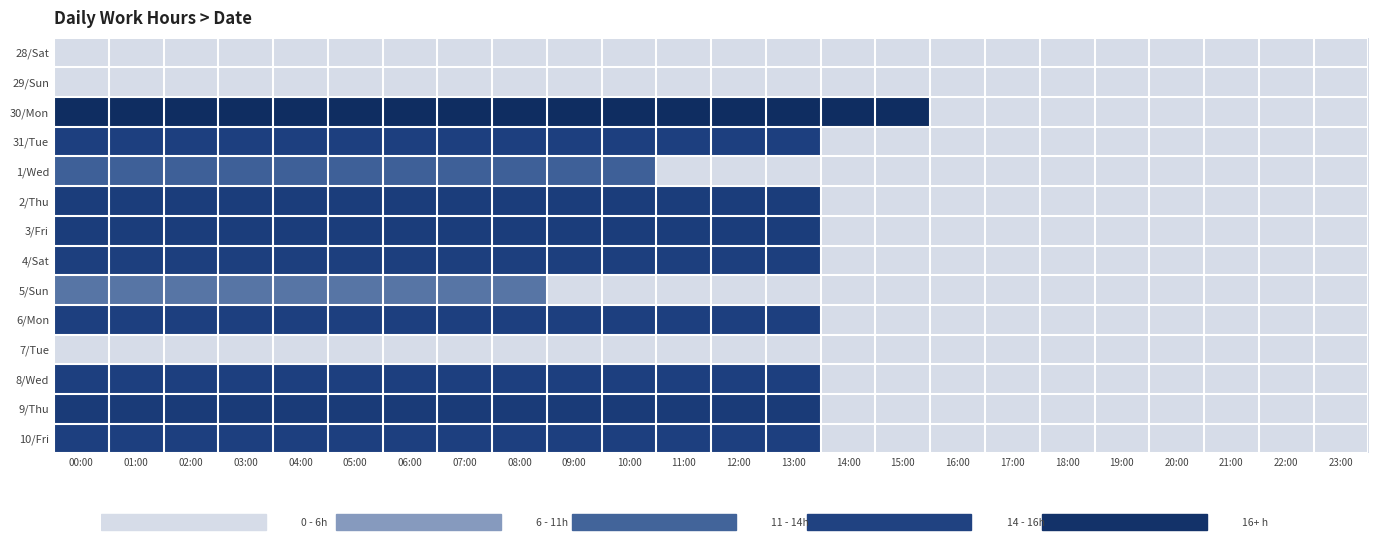

Reading left to right, list all the values displayed in this chart.

28/Sat: 00:00=0.0	01:00=0.0	02:00=0.0	03:00=0.0	04:00=0.0	05:00=0.0	06:00=0.0	07:00=0.0	08:00=0.0	09:00=0.0	10:00=0.0	11:00=0.0	12:00=0.0	13:00=0.0	14:00=0.0	15:00=0.0	16:00=0.0	17:00=0.0	18:00=0.0	19:00=0.0	20:00=0.0	21:00=0.0	22:00=0.0	23:00=0.0
29/Sun: 00:00=0.0	01:00=0.0	02:00=0.0	03:00=0.0	04:00=0.0	05:00=0.0	06:00=0.0	07:00=0.0	08:00=0.0	09:00=0.0	10:00=0.0	11:00=0.0	12:00=0.0	13:00=0.0	14:00=0.0	15:00=0.0	16:00=0.0	17:00=0.0	18:00=0.0	19:00=0.0	20:00=0.0	21:00=0.0	22:00=0.0	23:00=0.0
30/Mon: 00:00=16.5	01:00=16.5	02:00=16.5	03:00=16.5	04:00=16.5	05:00=16.5	06:00=16.5	07:00=16.5	08:00=16.5	09:00=16.5	10:00=16.5	11:00=16.5	12:00=16.5	13:00=16.5	14:00=16.5	15:00=16.5	16:00=0.0	17:00=0.0	18:00=0.0	19:00=0.0	20:00=0.0	21:00=0.0	22:00=0.0	23:00=0.0
31/Tue: 00:00=14.2	01:00=14.2	02:00=14.2	03:00=14.2	04:00=14.2	05:00=14.2	06:00=14.2	07:00=14.2	08:00=14.2	09:00=14.2	10:00=14.2	11:00=14.2	12:00=14.2	13:00=14.2	14:00=0.0	15:00=0.0	16:00=0.0	17:00=0.0	18:00=0.0	19:00=0.0	20:00=0.0	21:00=0.0	22:00=0.0	23:00=0.0
1/Wed: 00:00=11.2	01:00=11.2	02:00=11.2	03:00=11.2	04:00=11.2	05:00=11.2	06:00=11.2	07:00=11.2	08:00=11.2	09:00=11.2	10:00=11.2	11:00=0.0	12:00=0.0	13:00=0.0	14:00=0.0	15:00=0.0	16:00=0.0	17:00=0.0	18:00=0.0	19:00=0.0	20:00=0.0	21:00=0.0	22:00=0.0	23:00=0.0
2/Thu: 00:00=14.5	01:00=14.5	02:00=14.5	03:00=14.5	04:00=14.5	05:00=14.5	06:00=14.5	07:00=14.5	08:00=14.5	09:00=14.5	10:00=14.5	11:00=14.5	12:00=14.5	13:00=14.5	14:00=0.0	15:00=0.0	16:00=0.0	17:00=0.0	18:00=0.0	19:00=0.0	20:00=0.0	21:00=0.0	22:00=0.0	23:00=0.0
3/Fri: 00:00=14.5	01:00=14.5	02:00=14.5	03:00=14.5	04:00=14.5	05:00=14.5	06:00=14.5	07:00=14.5	08:00=14.5	09:00=14.5	10:00=14.5	11:00=14.5	12:00=14.5	13:00=14.5	14:00=0.0	15:00=0.0	16:00=0.0	17:00=0.0	18:00=0.0	19:00=0.0	20:00=0.0	21:00=0.0	22:00=0.0	23:00=0.0
4/Sat: 00:00=14.3	01:00=14.3	02:00=14.3	03:00=14.3	04:00=14.3	05:00=14.3	06:00=14.3	07:00=14.3	08:00=14.3	09:00=14.3	10:00=14.3	11:00=14.3	12:00=14.3	13:00=14.3	14:00=0.0	15:00=0.0	16:00=0.0	17:00=0.0	18:00=0.0	19:00=0.0	20:00=0.0	21:00=0.0	22:00=0.0	23:00=0.0
5/Sun: 00:00=9.4	01:00=9.4	02:00=9.4	03:00=9.4	04:00=9.4	05:00=9.4	06:00=9.4	07:00=9.4	08:00=9.4	09:00=0.0	10:00=0.0	11:00=0.0	12:00=0.0	13:00=0.0	14:00=0.0	15:00=0.0	16:00=0.0	17:00=0.0	18:00=0.0	19:00=0.0	20:00=0.0	21:00=0.0	22:00=0.0	23:00=0.0
6/Mon: 00:00=14.2	01:00=14.2	02:00=14.2	03:00=14.2	04:00=14.2	05:00=14.2	06:00=14.2	07:00=14.2	08:00=14.2	09:00=14.2	10:00=14.2	11:00=14.2	12:00=14.2	13:00=14.2	14:00=0.0	15:00=0.0	16:00=0.0	17:00=0.0	18:00=0.0	19:00=0.0	20:00=0.0	21:00=0.0	22:00=0.0	23:00=0.0
7/Tue: 00:00=0.0	01:00=0.0	02:00=0.0	03:00=0.0	04:00=0.0	05:00=0.0	06:00=0.0	07:00=0.0	08:00=0.0	09:00=0.0	10:00=0.0	11:00=0.0	12:00=0.0	13:00=0.0	14:00=0.0	15:00=0.0	16:00=0.0	17:00=0.0	18:00=0.0	19:00=0.0	20:00=0.0	21:00=0.0	22:00=0.0	23:00=0.0
8/Wed: 00:00=14.2	01:00=14.2	02:00=14.2	03:00=14.2	04:00=14.2	05:00=14.2	06:00=14.2	07:00=14.2	08:00=14.2	09:00=14.2	10:00=14.2	11:00=14.2	12:00=14.2	13:00=14.2	14:00=0.0	15:00=0.0	16:00=0.0	17:00=0.0	18:00=0.0	19:00=0.0	20:00=0.0	21:00=0.0	22:00=0.0	23:00=0.0
9/Thu: 00:00=14.7	01:00=14.7	02:00=14.7	03:00=14.7	04:00=14.7	05:00=14.7	06:00=14.7	07:00=14.7	08:00=14.7	09:00=14.7	10:00=14.7	11:00=14.7	12:00=14.7	13:00=14.7	14:00=0.0	15:00=0.0	16:00=0.0	17:00=0.0	18:00=0.0	19:00=0.0	20:00=0.0	21:00=0.0	22:00=0.0	23:00=0.0
10/Fri: 00:00=14.2	01:00=14.2	02:00=14.2	03:00=14.2	04:00=14.2	05:00=14.2	06:00=14.2	07:00=14.2	08:00=14.2	09:00=14.2	10:00=14.2	11:00=14.2	12:00=14.2	13:00=14.2	14:00=0.0	15:00=0.0	16:00=0.0	17:00=0.0	18:00=0.0	19:00=0.0	20:00=0.0	21:00=0.0	22:00=0.0	23:00=0.0